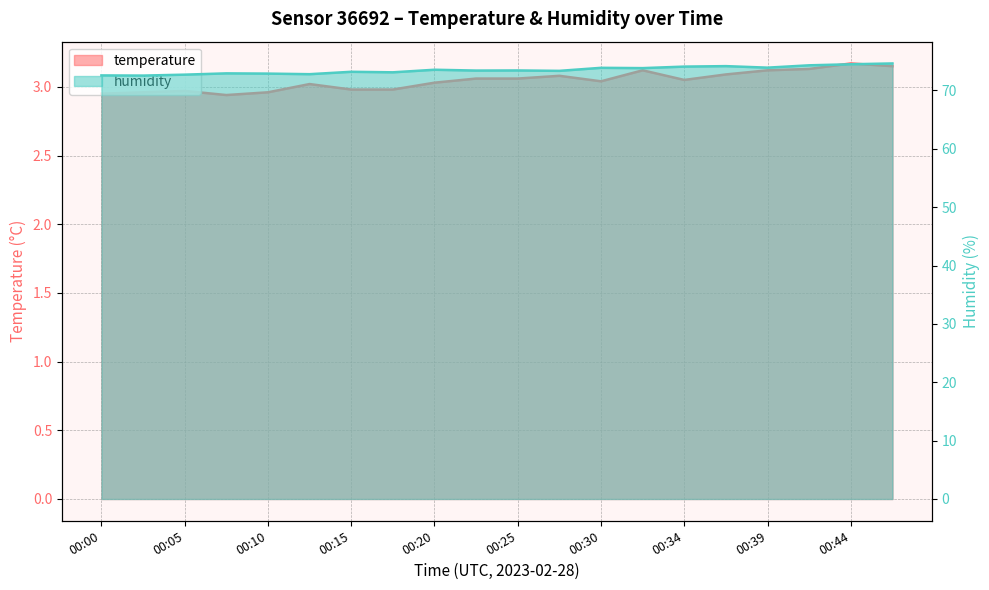

What is the total value across all series at 00:27?

76.4